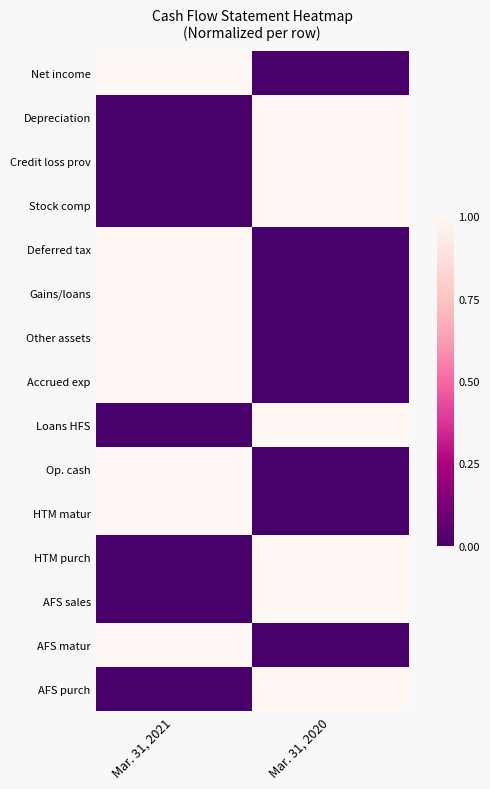

Which has a higher value, Mar. 31, 2021 or Mar. 31, 2020?

Mar. 31, 2021